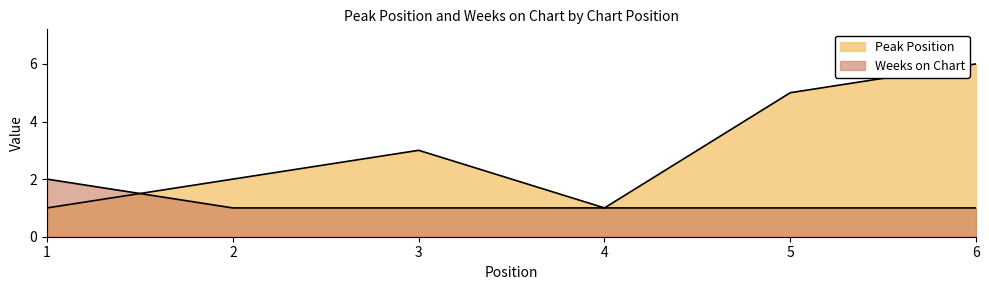

What is the sum of the Weeks on Chart values at 6 and 2?

2